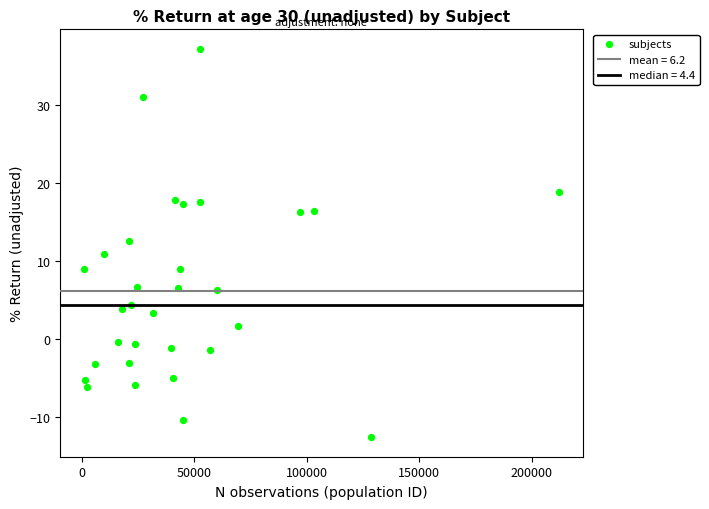

What is the range of X values (max minus min)?

210923.0